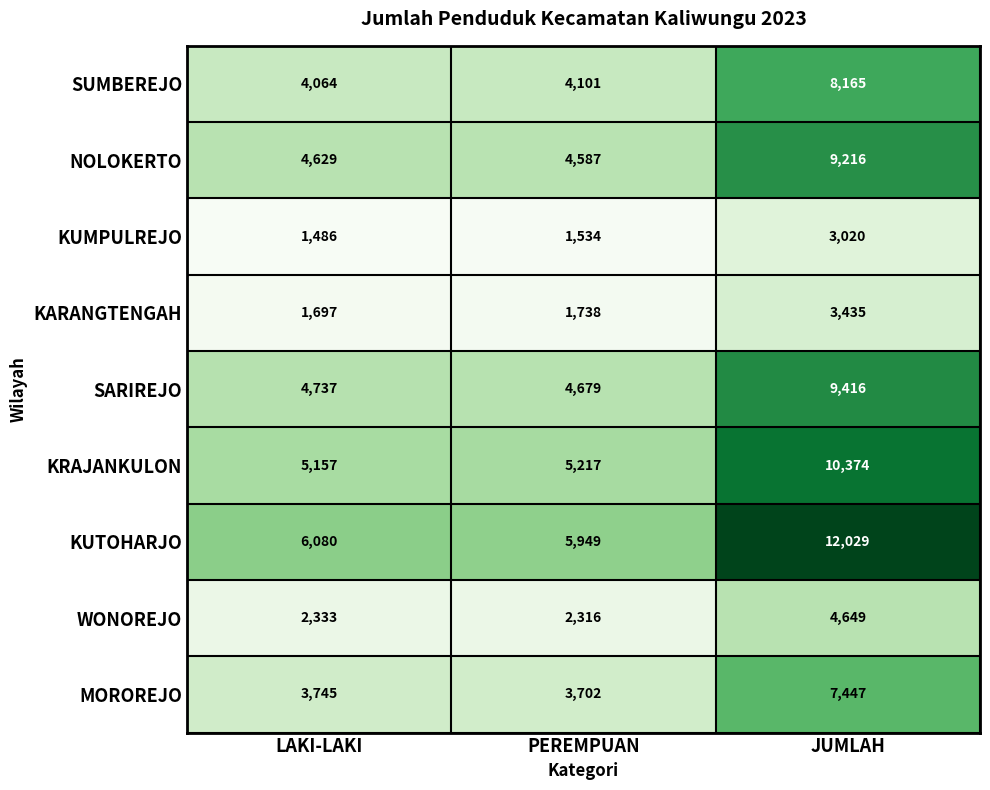

Rank the series by their maximum value, from lowest to highest.

KUMPULREJO, KARANGTENGAH, WONOREJO, MOROREJO, SUMBEREJO, NOLOKERTO, SARIREJO, KRAJANKULON, KUTOHARJO